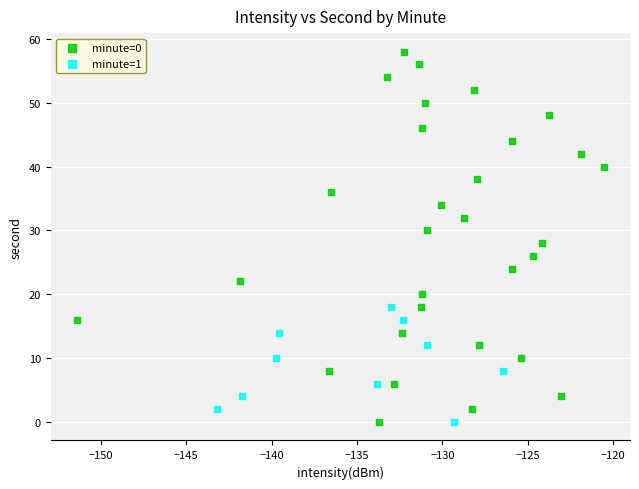

Which series has the widest spread of Y values?

minute=0